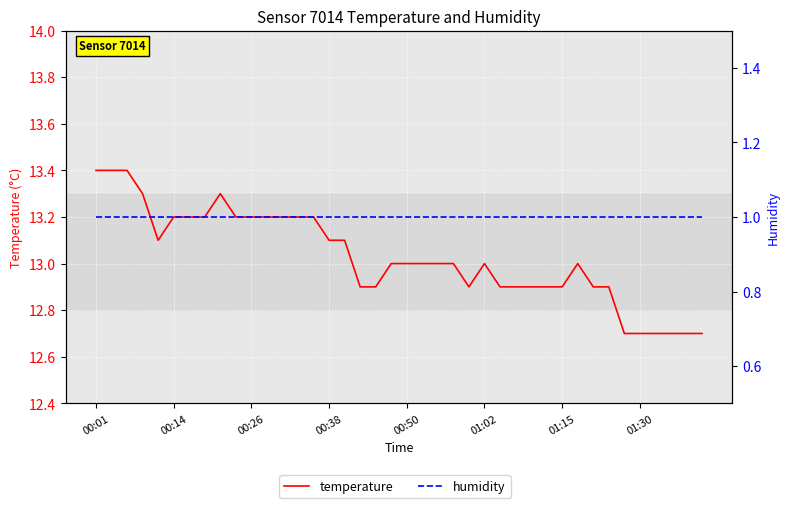

Is the value of temperature at 00:26 greater than the value of humidity at 35?

Yes